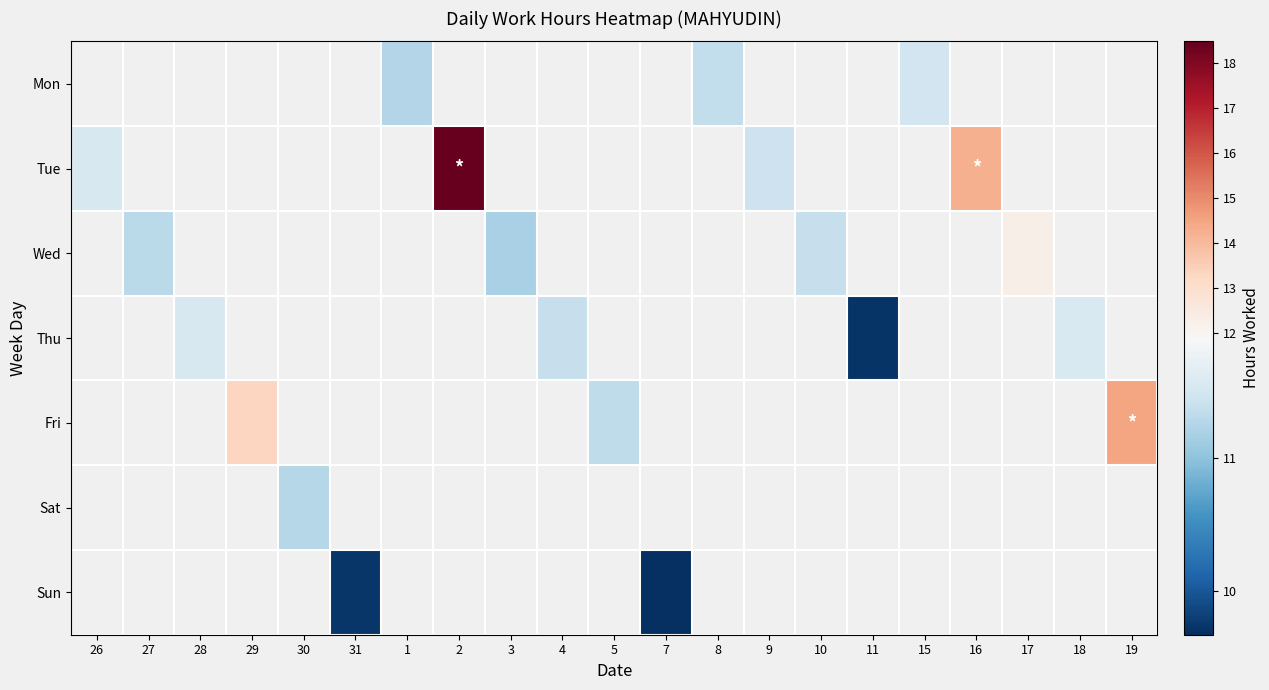

Between 15 and 8, which is larger?

15